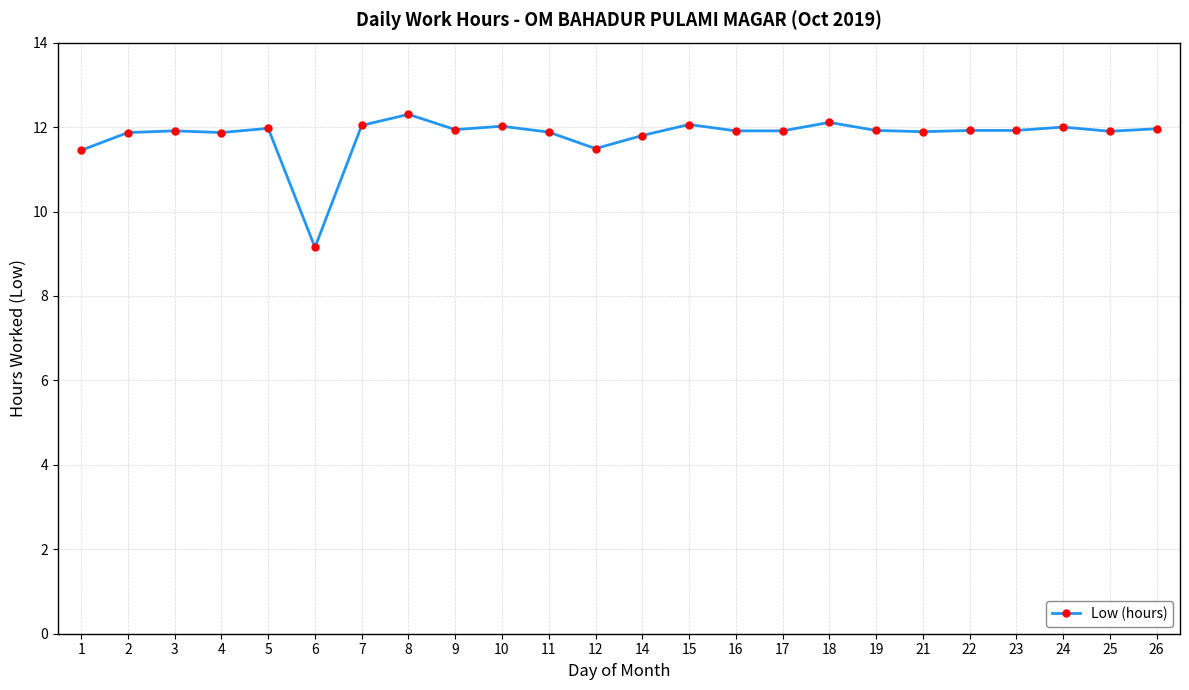

How many lines are shown in the chart?

1